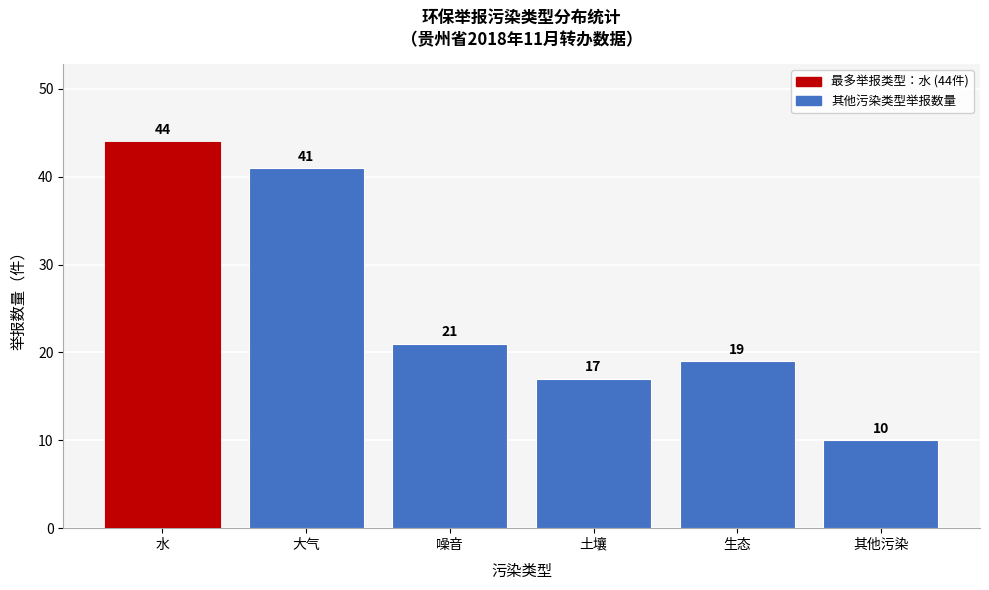

Reading left to right, list all the values displayed in this chart.

44	41	21	17	19	10